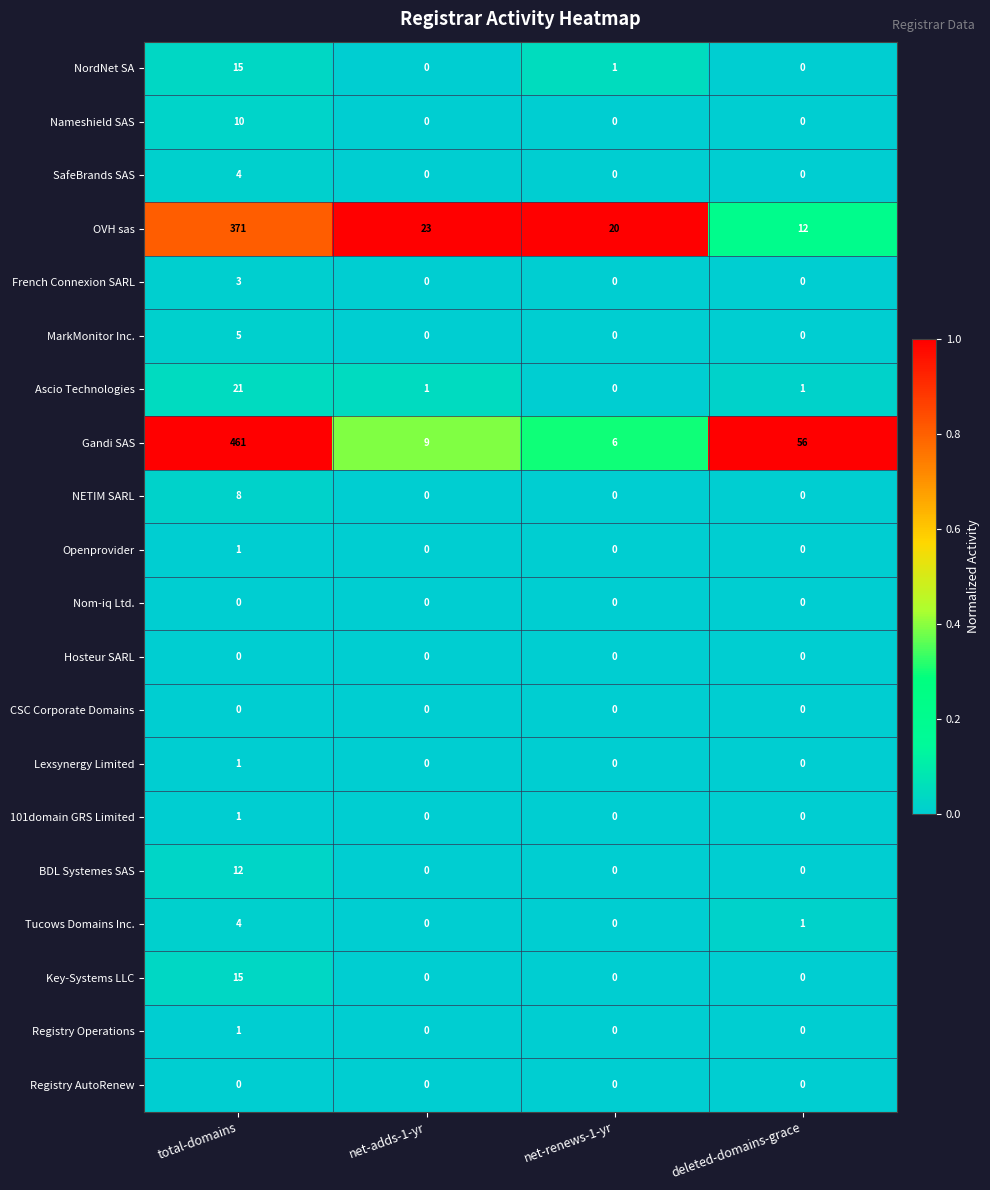

Count the Registry Operations values in the range 0 to 1.

4